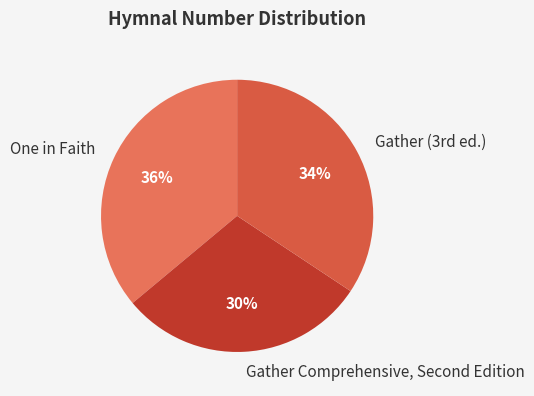

To the nearest percent, what is the difference between the largest and smallest slice percentages?

6%